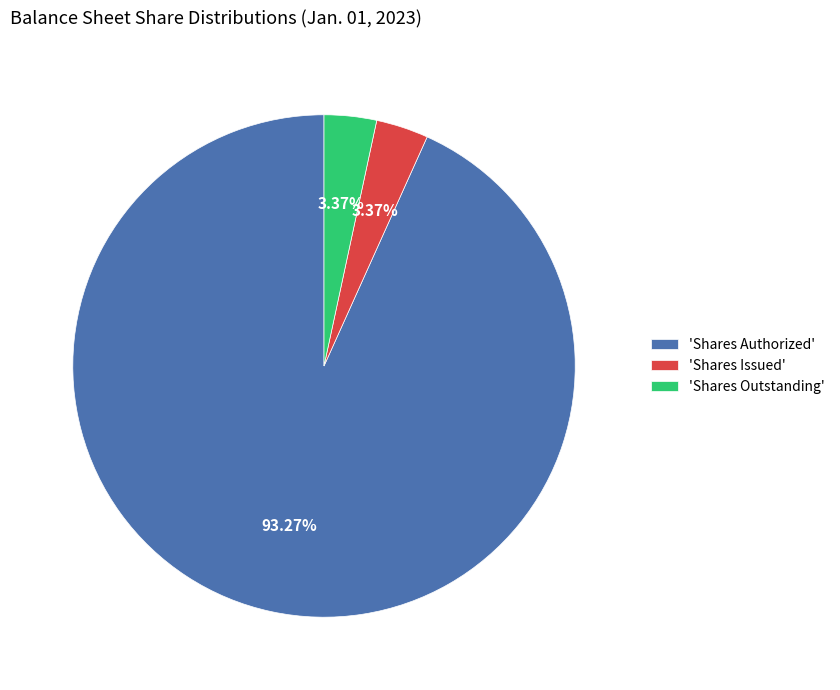

Approximately how many times larger is the value at 'Shares Outstanding' compared to 'Shares Issued'?

1.0